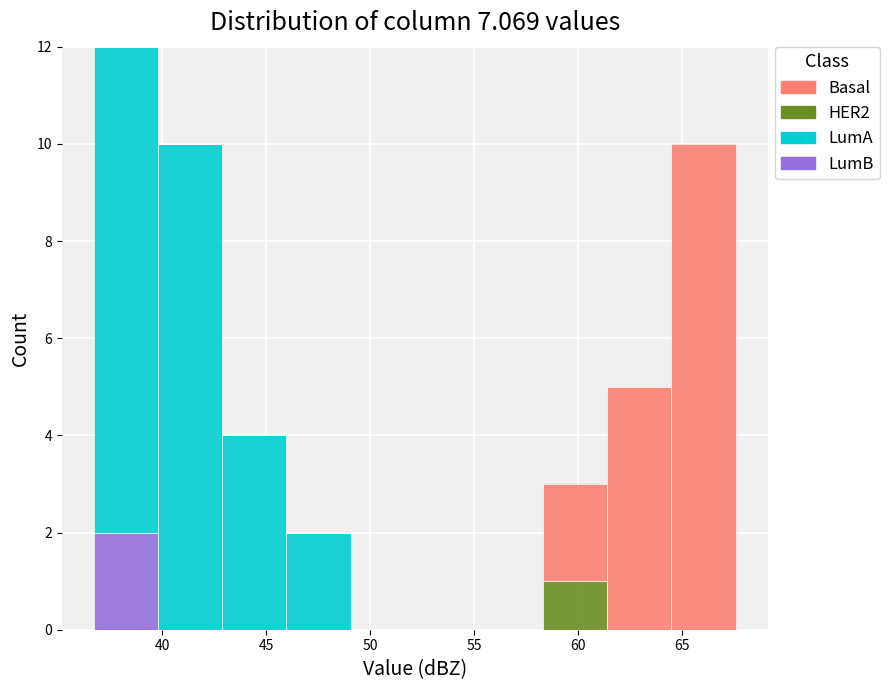

Reading left to right, transcribe this chart: for each stacked bar, give the range it covers on the x-axis and its total height. Neither the bar edges nor the heights are printed on the chart, so give them approximately, as read against the axes.

36.5 to 40.0: 12
40.0 to 43.0: 10
43.0 to 46.0: 4
46.0 to 49.0: 2
49.0 to 52.0: 0
52.0 to 55.0: 0
55.0 to 58.5: 0
58.5 to 61.5: 3
61.5 to 64.5: 5
64.5 to 67.5: 10